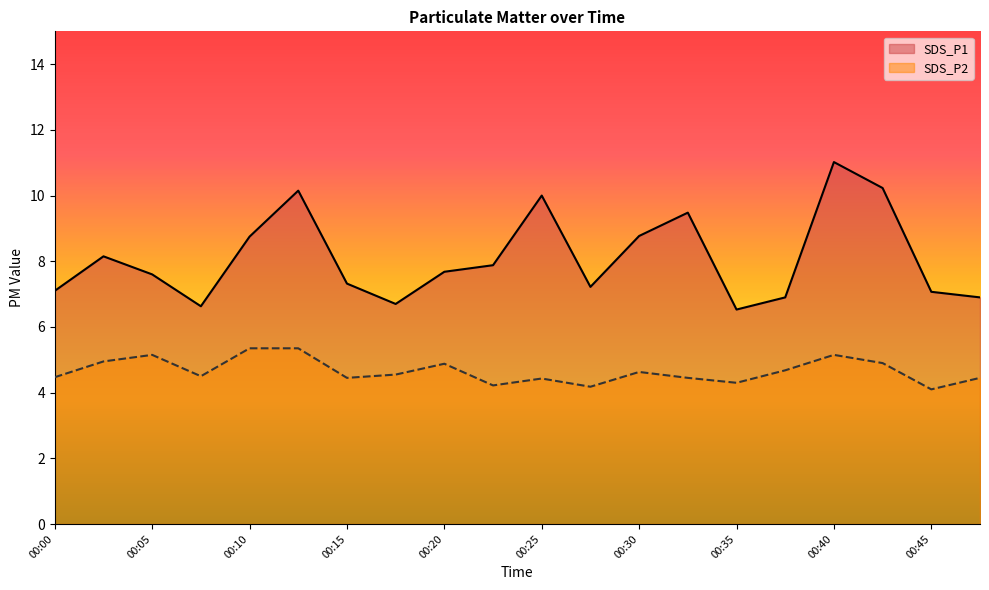

What is the difference between the SDS_P2 values at 00:10 and 00:38?

0.7